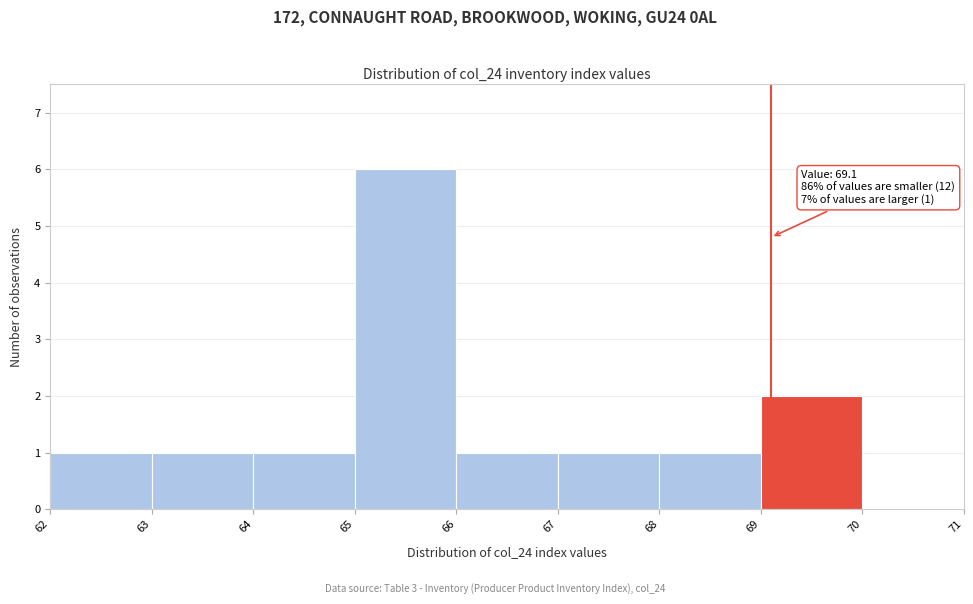

Over which range of the x-axis is the bar tallest?

65 to 66